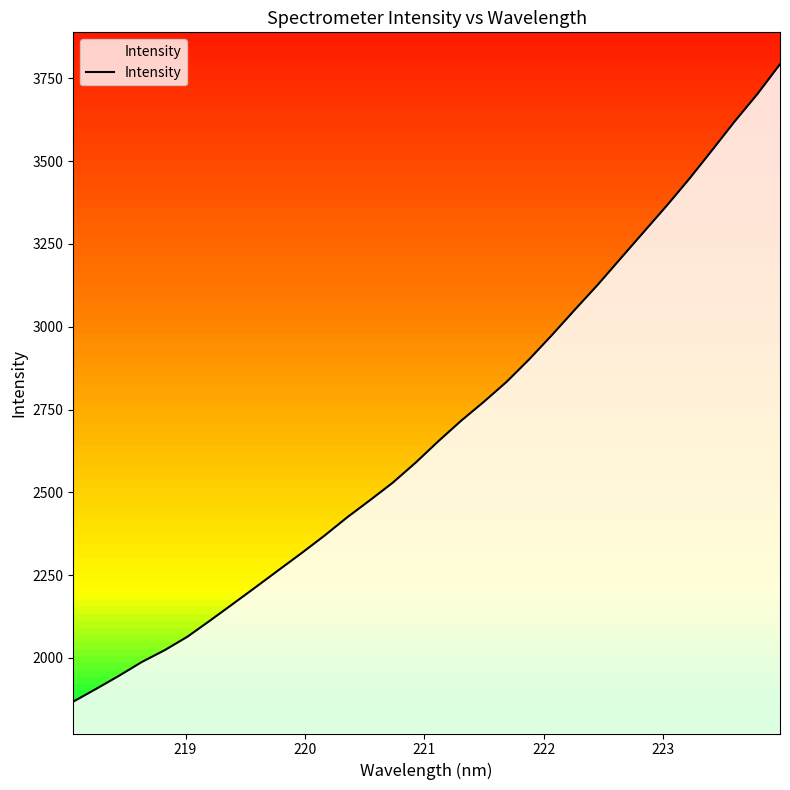

How many series are shown in this chart?

1